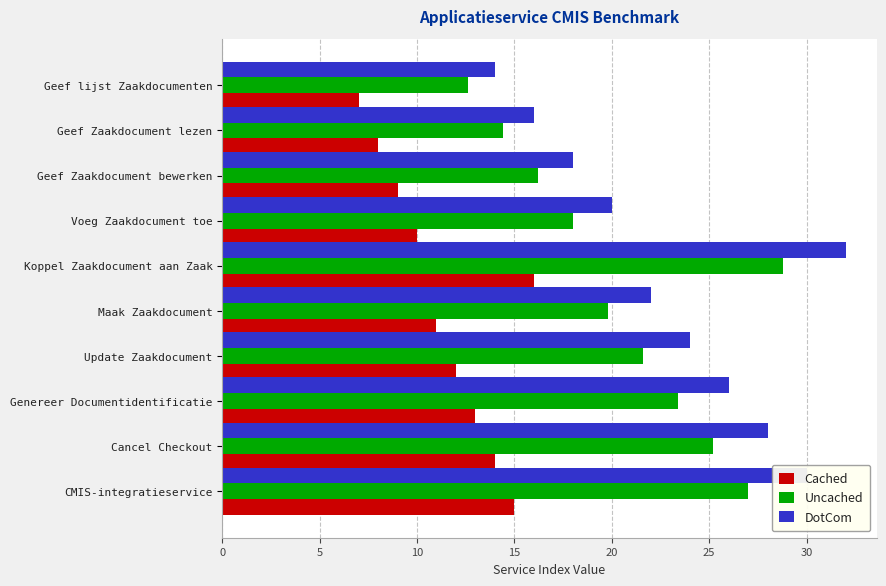

Which series has the largest total across all categories?

DotCom